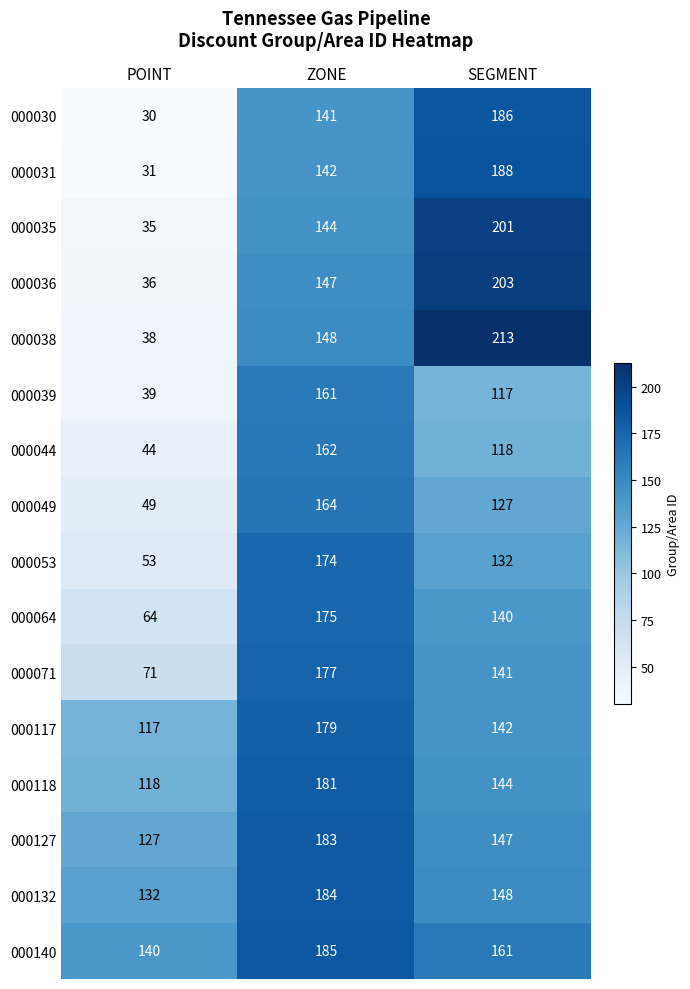

At which category is the sum across all series the highest?

ZONE